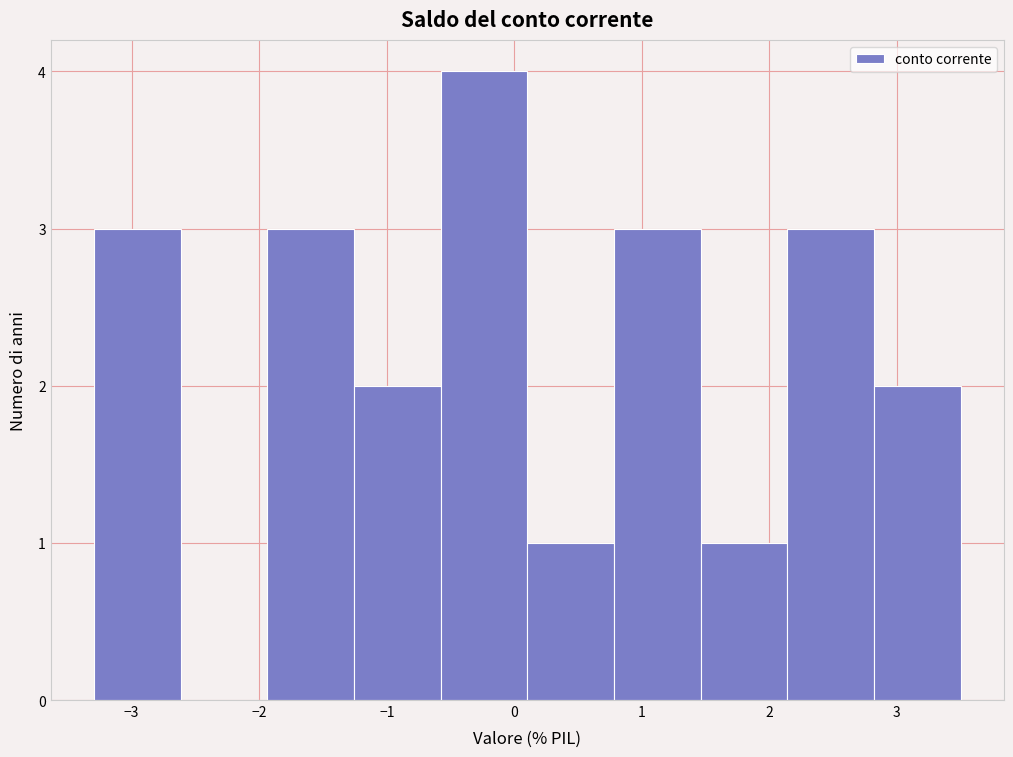

How tall is the bar that spans 0.8 to 1.5 on the x-axis? Neither the bar edges nor the heights are printed on the chart, so give them approximately, as read against the axes.

3